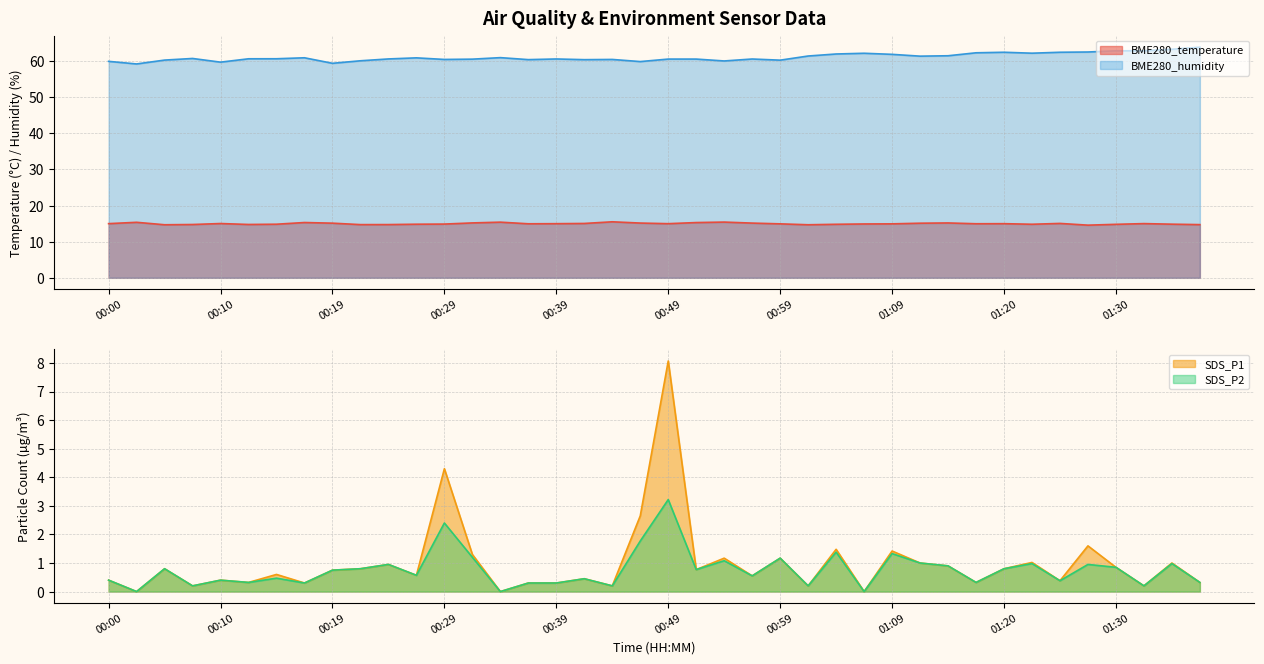

At which label is BME280_temperature closest to 15?

00:00